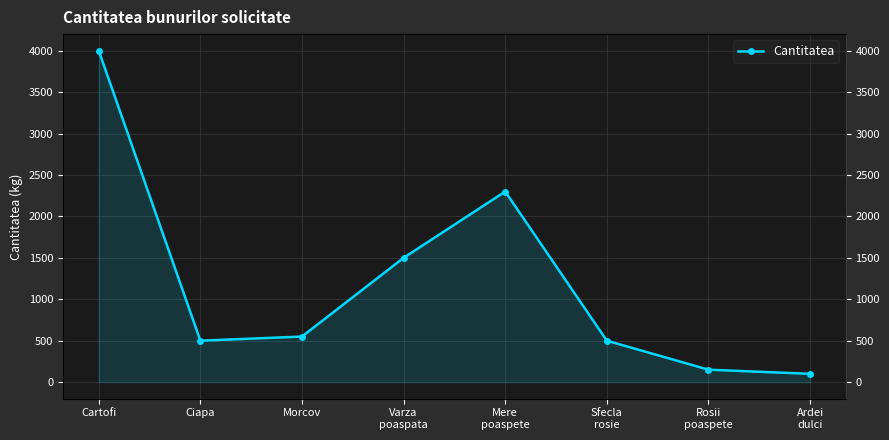

Reading right to left, extract all data points from this chart.

100	150	500	2300	1500	550	500	4000